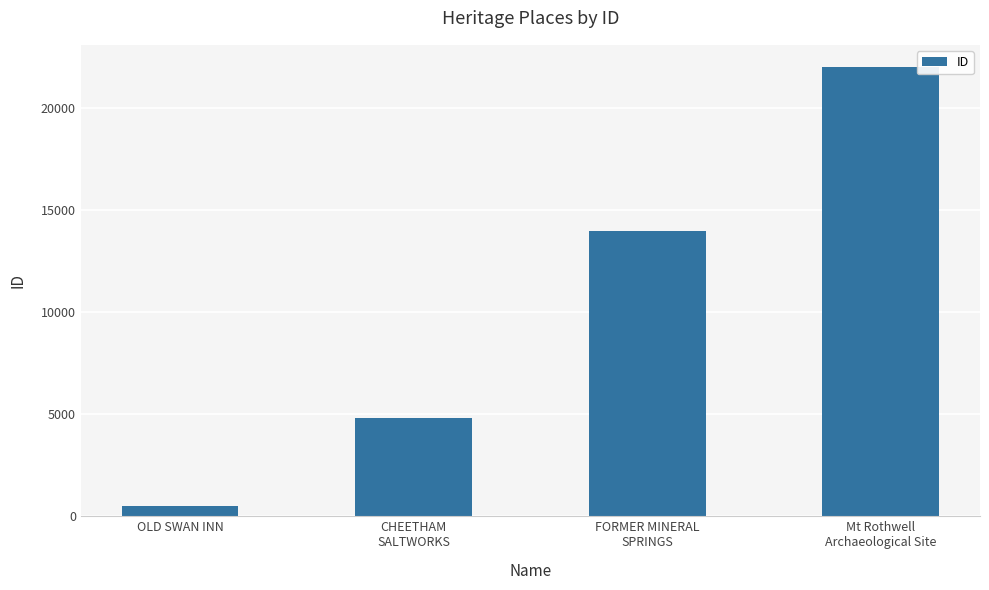

What is the label of the 3rd bar from the right?

CHEETHAM
SALTWORKS